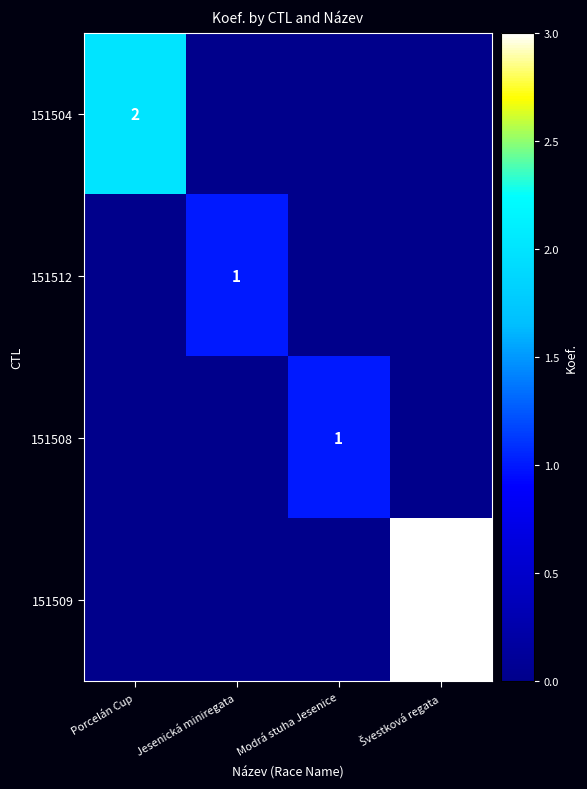

How many data points in 151504 are above 0?

1